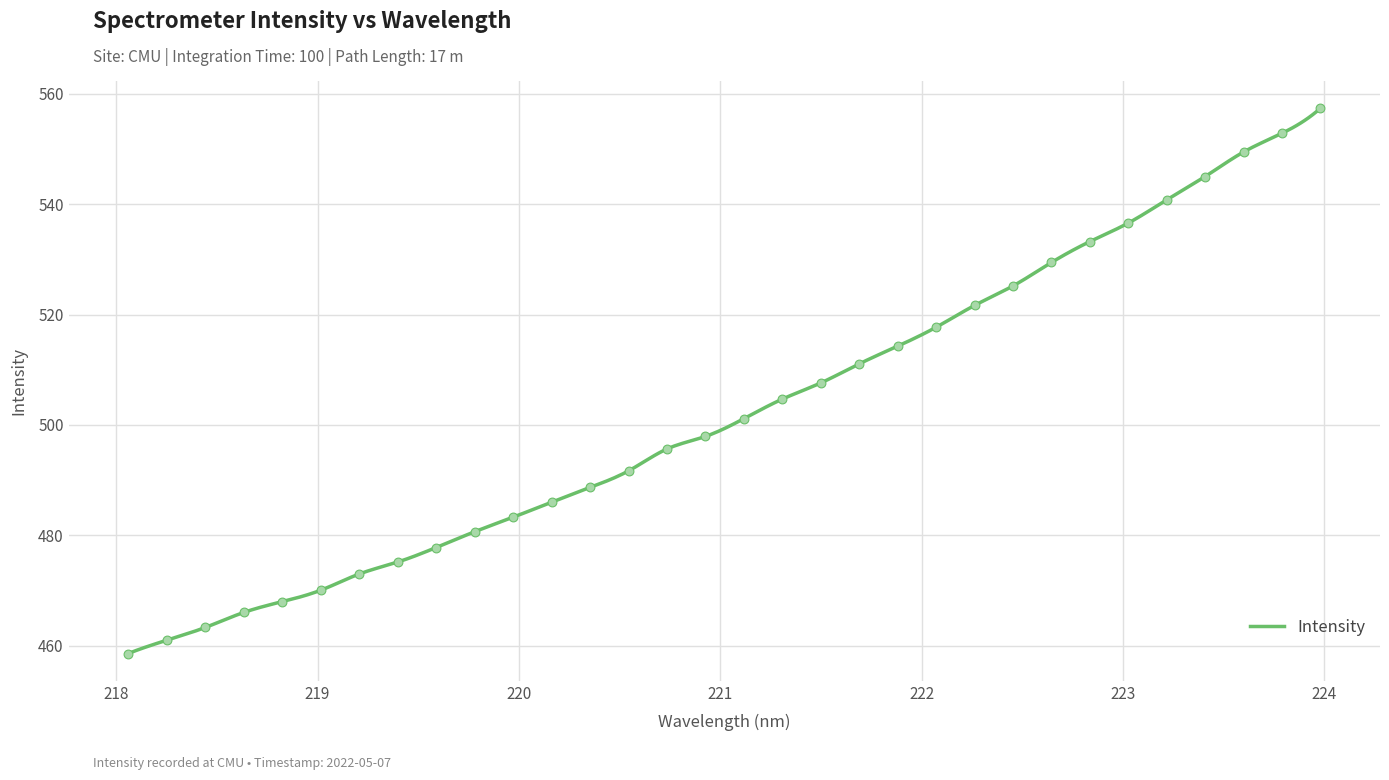

Between 220.9264 and 223.408, which is larger?

223.408